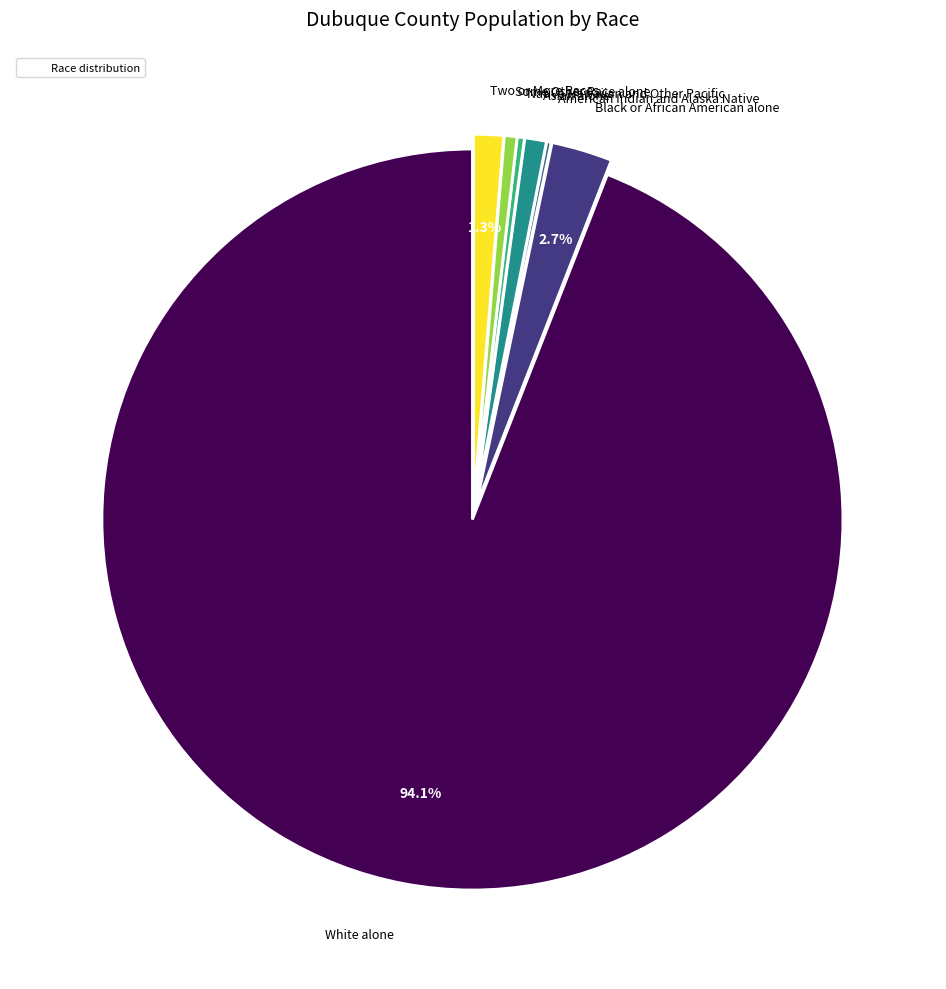

Is there any slice that represents more than half of the pie?

Yes